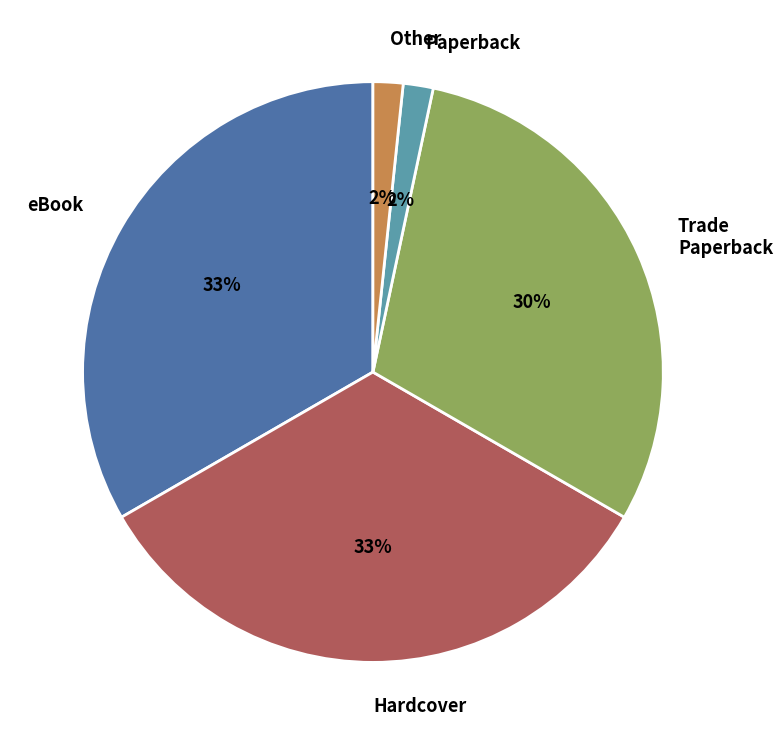

True or false: Hardcover accounts for 46% of the total.

False